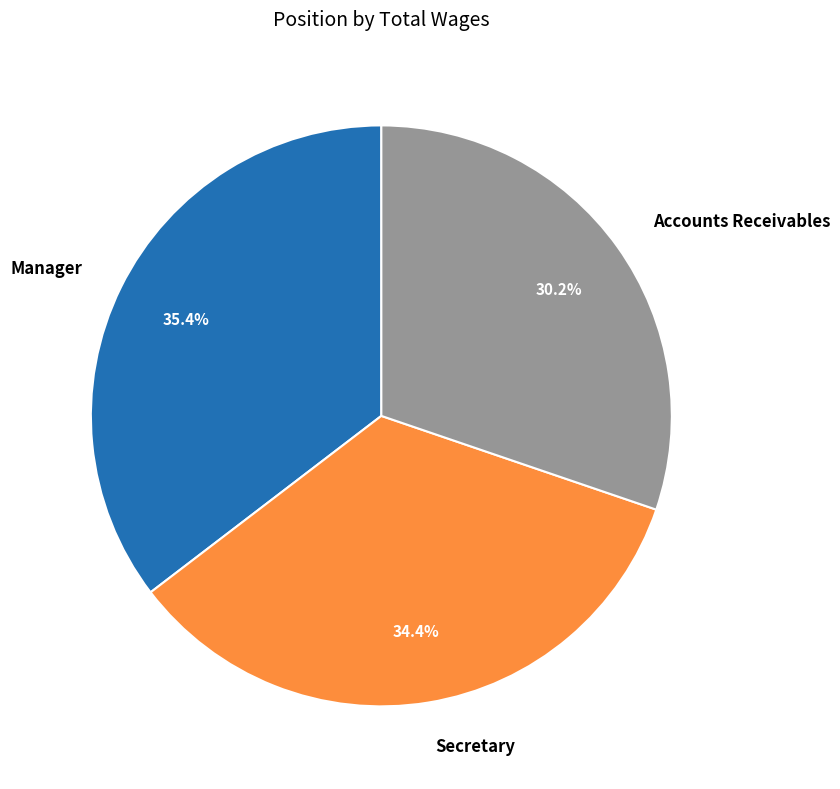

Count the number of slices in the pie.

3